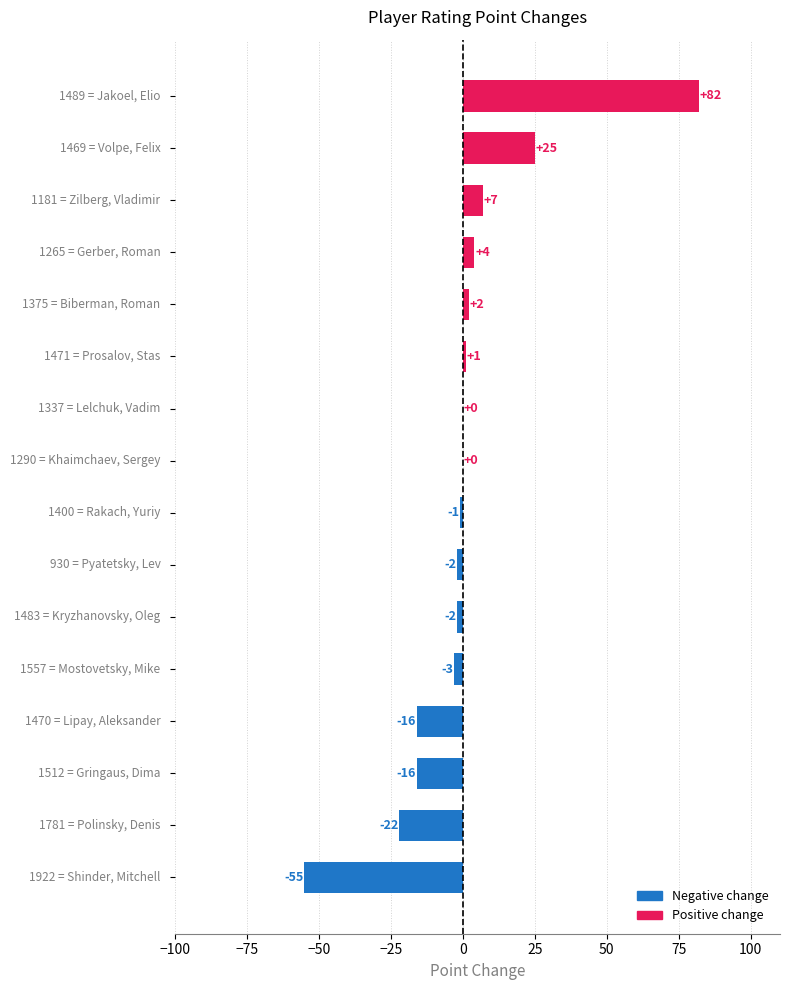

What is the maximum value shown in the chart?

82